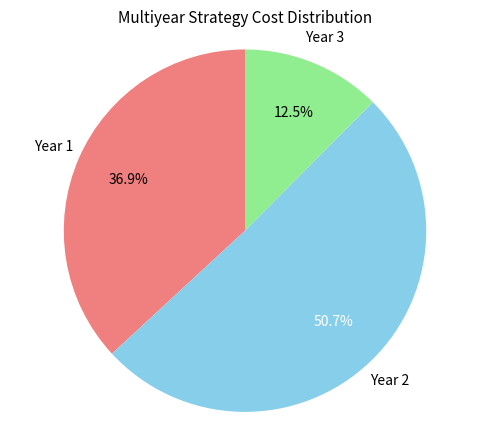

How many segments does this pie chart have?

3